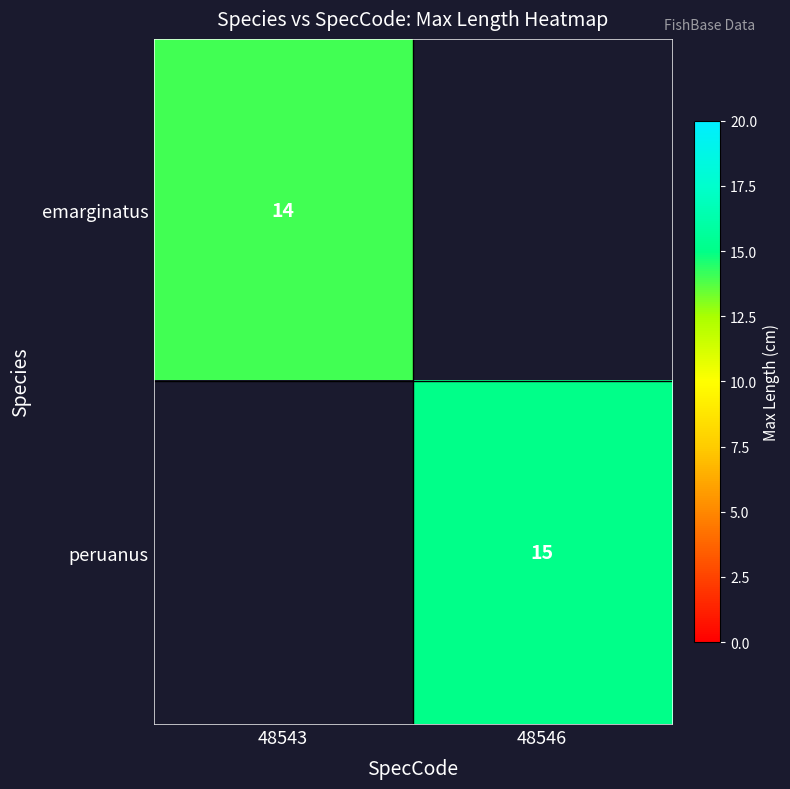

The peruanus series shows 5 at 48546. True or false?

False